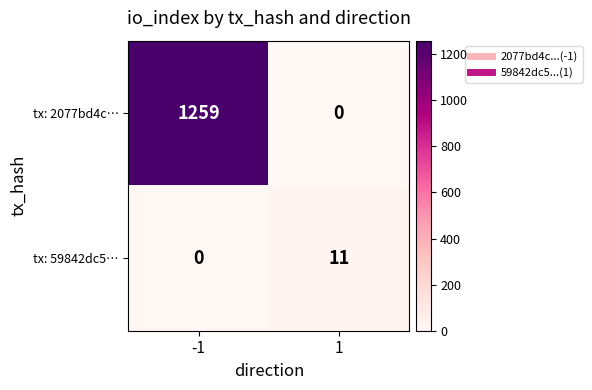

True or false: tx: 59842dc5… has a value of 18 at 1.

False